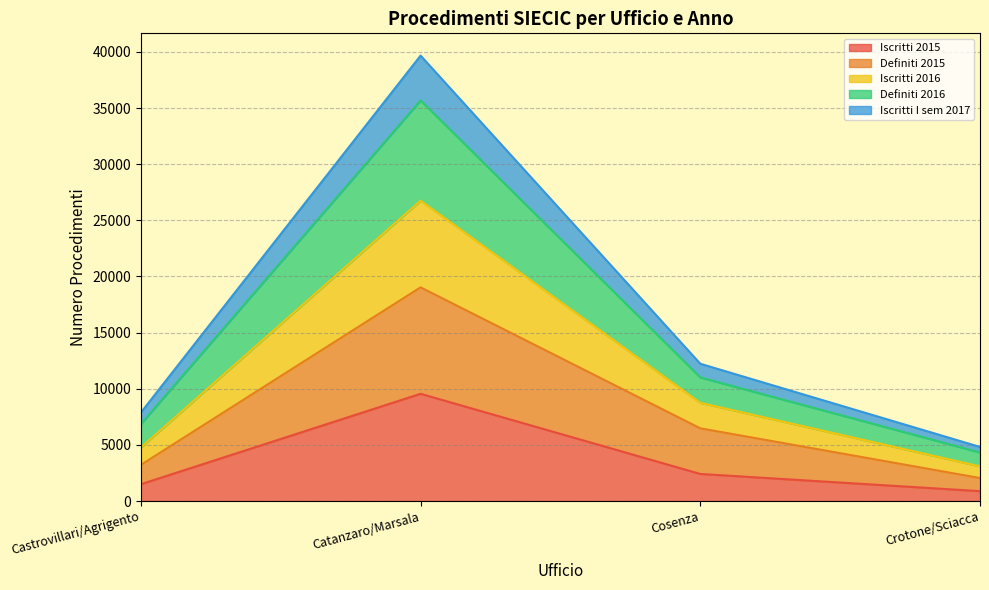

True or false: Iscritti 2015 and Iscritti I sem 2017 cross at least once.

False